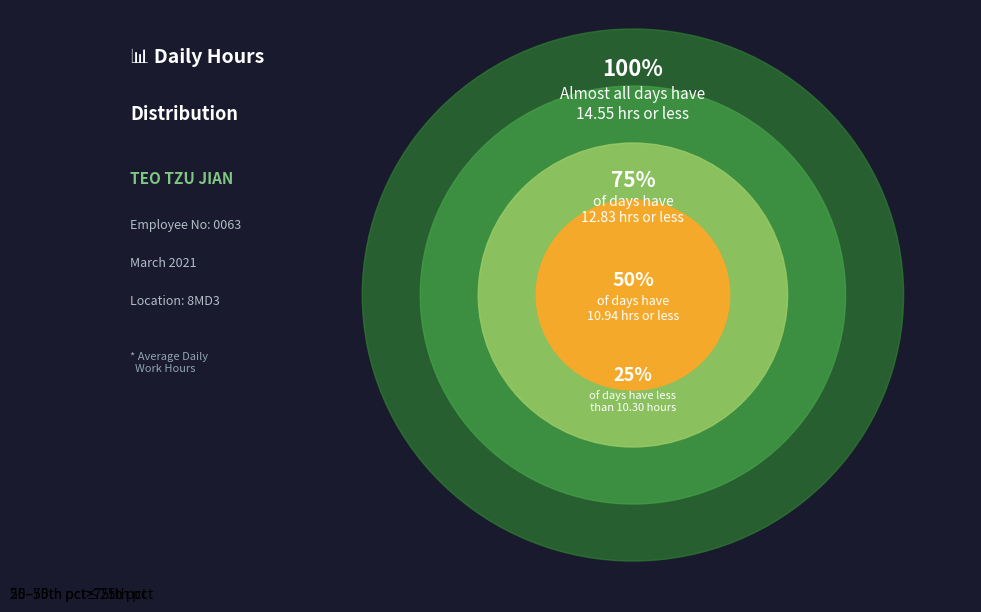

What is the smallest slice in the pie chart?

50–75th pct